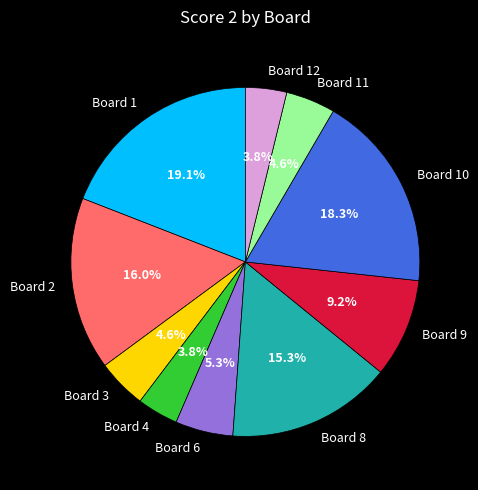

Is there any slice that represents more than half of the pie?

No